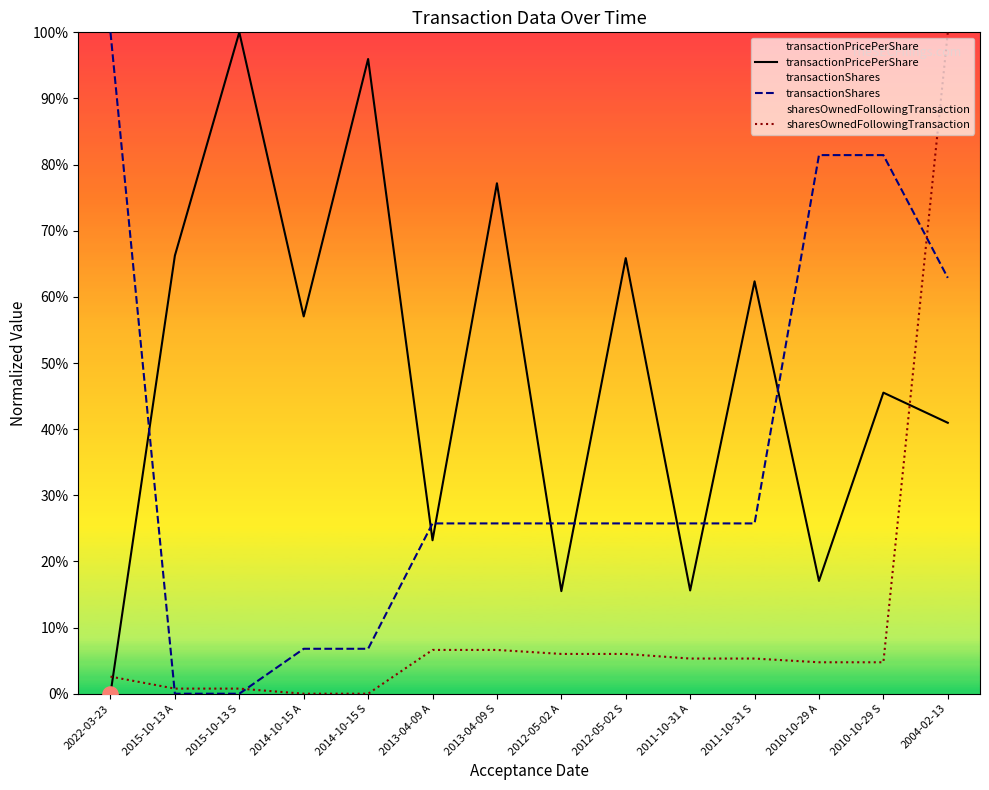

Is the value of transactionShares at 2010-10-29 A greater than the value of transactionPricePerShare at 2013-04-09 S?

Yes